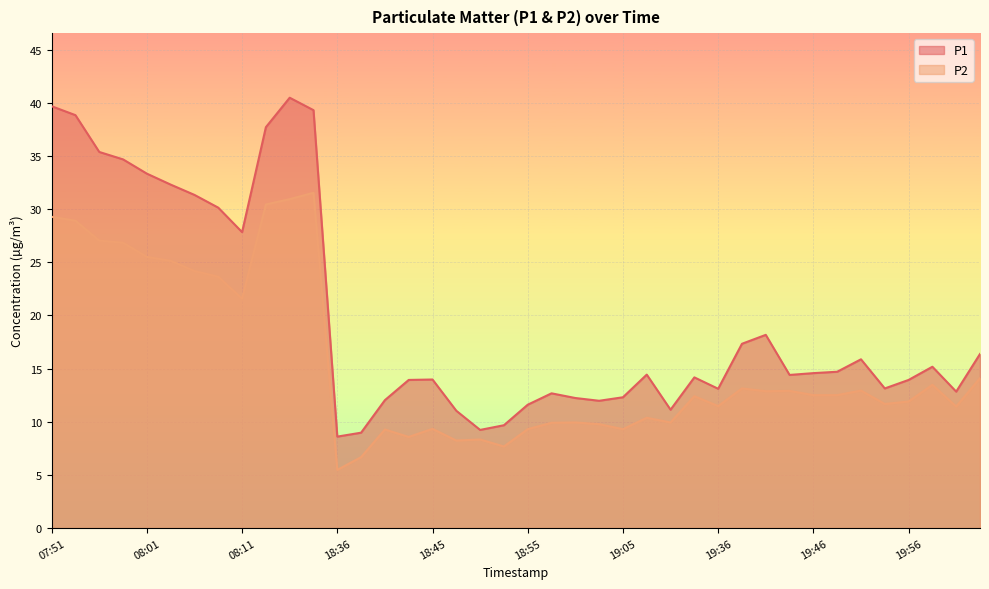

How many lines are shown in the chart?

2